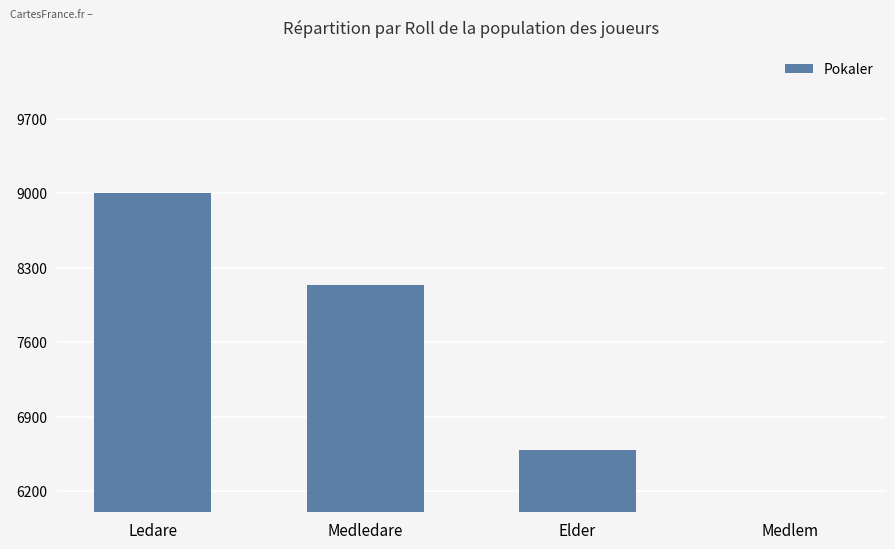

Reading left to right, list all the values displayed in this chart.

Ledare=9000	Medledare=8137	Elder=6587	Medlem=5329